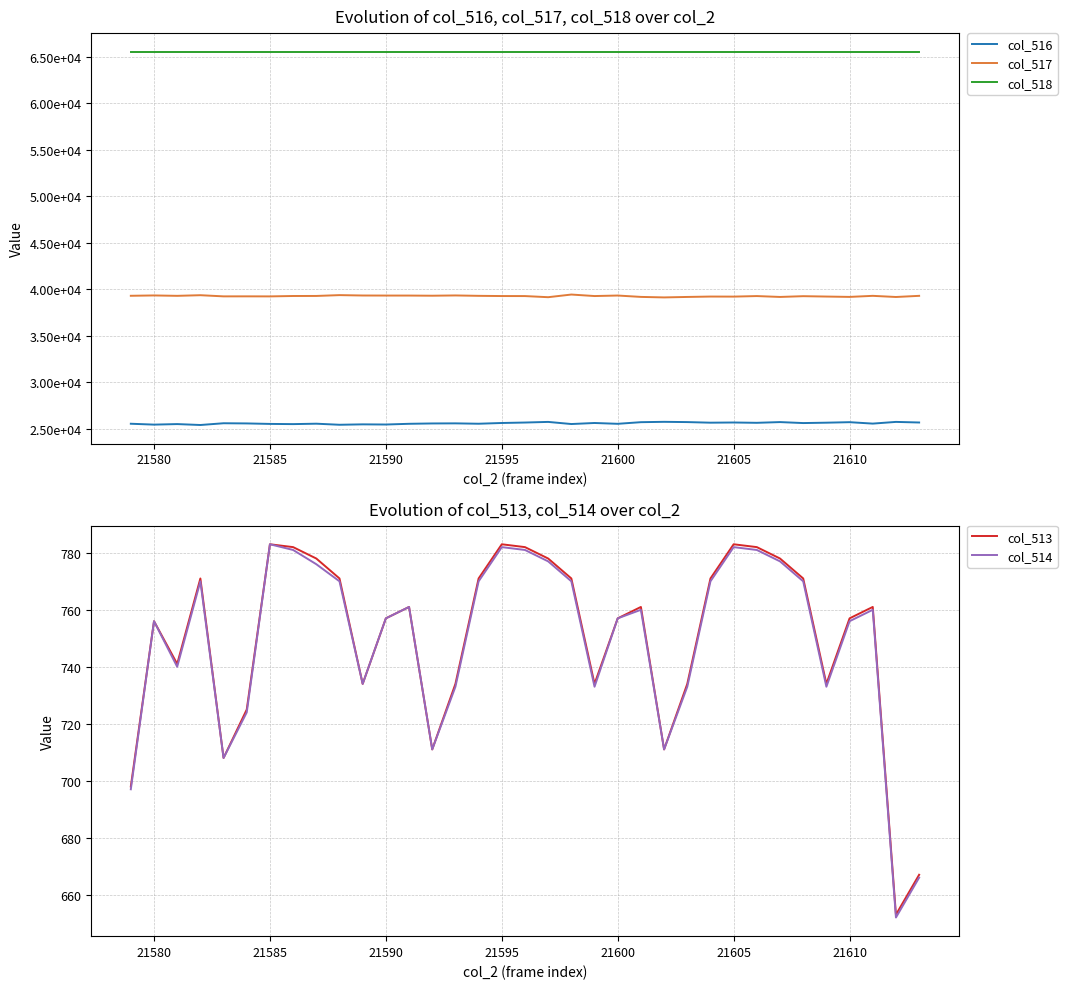

What is the value of the col_513 point at the 17th from the left?

783